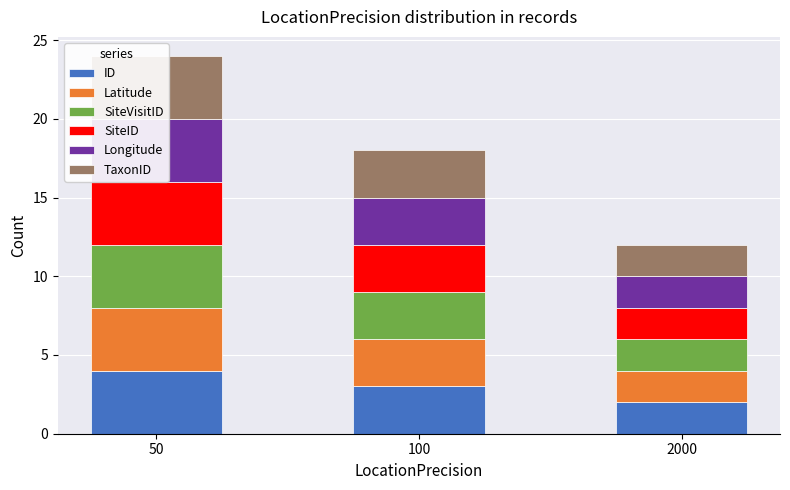

Reading left to right, what are all the values shown in this chart?

ID: 50=4	100=3	2000=2
Latitude: 50=4	100=3	2000=2
SiteVisitID: 50=4	100=3	2000=2
SiteID: 50=4	100=3	2000=2
Longitude: 50=4	100=3	2000=2
TaxonID: 50=4	100=3	2000=2